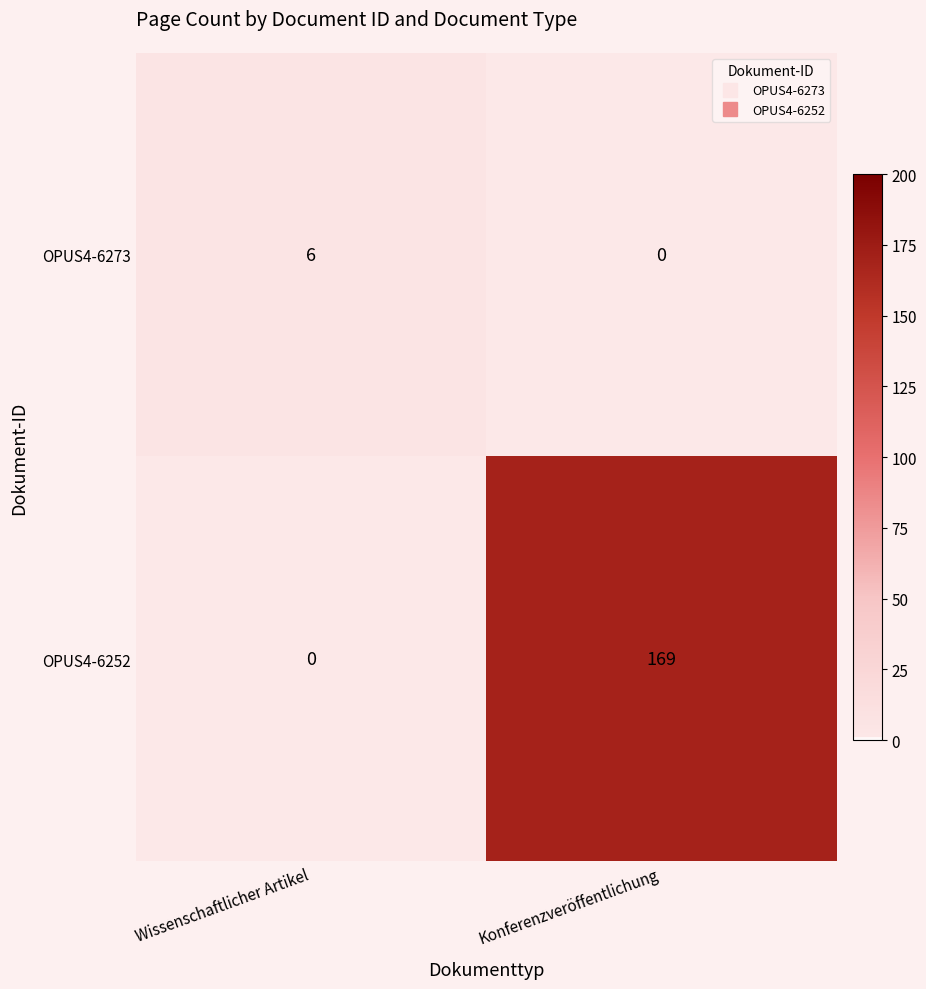

Reading left to right, transcribe all the data shown in this chart.

OPUS4-6273: Wissenschaftlicher Artikel=6	Konferenzveröffentlichung=0
OPUS4-6252: Wissenschaftlicher Artikel=0	Konferenzveröffentlichung=169